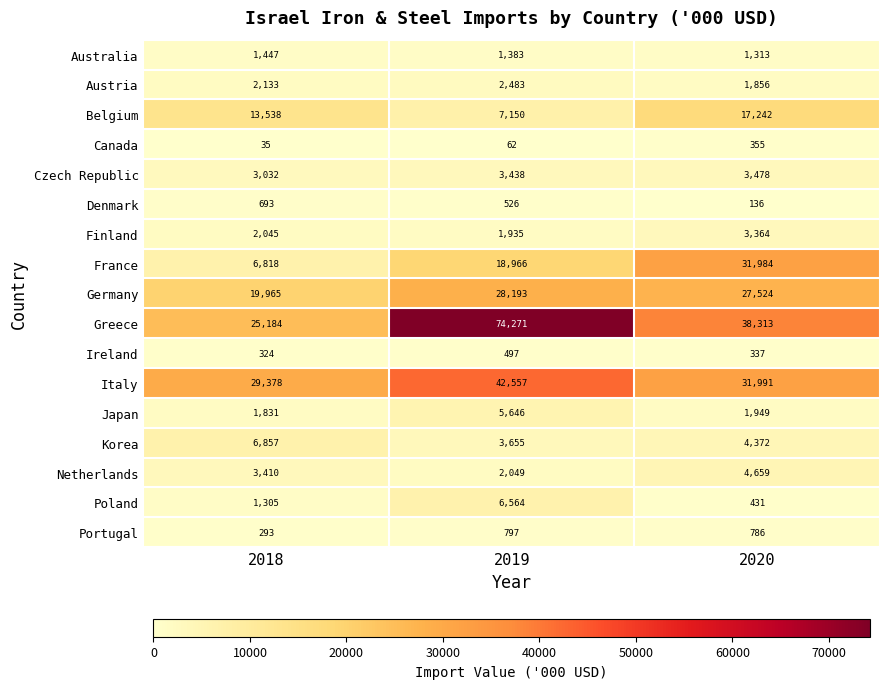

Which series changed the most between 2018 and 2019?

Greece